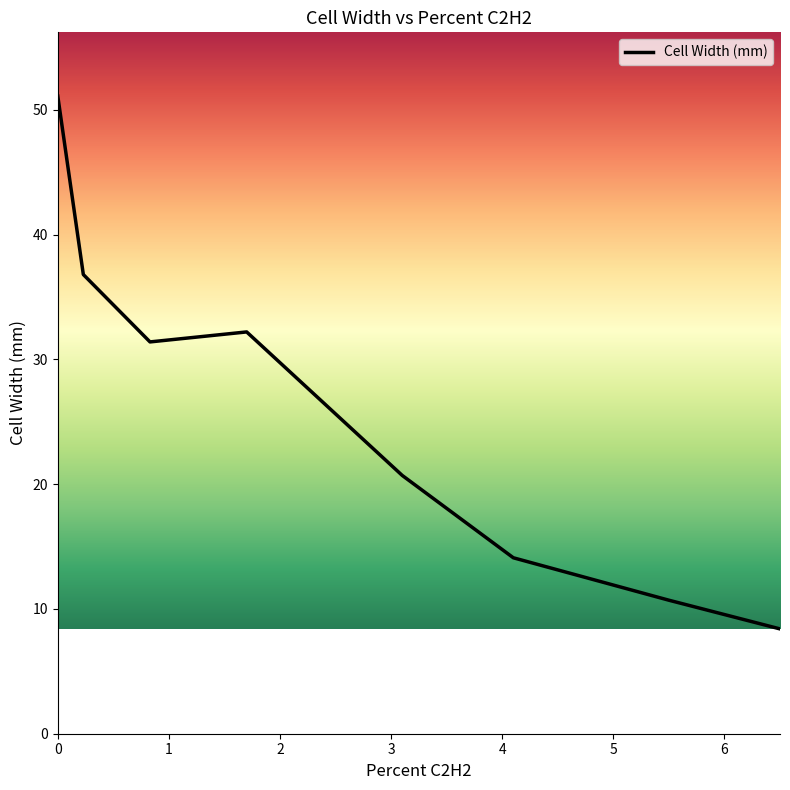

True or false: the data has more than 2 interior local peaks.

False